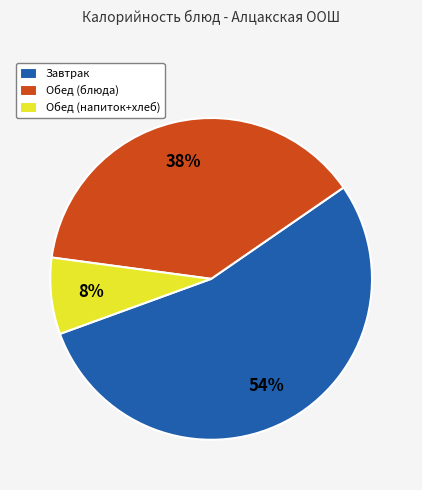

To the nearest percent, what is the combined percentage of Обед (блюда) and Завтрак?

92%